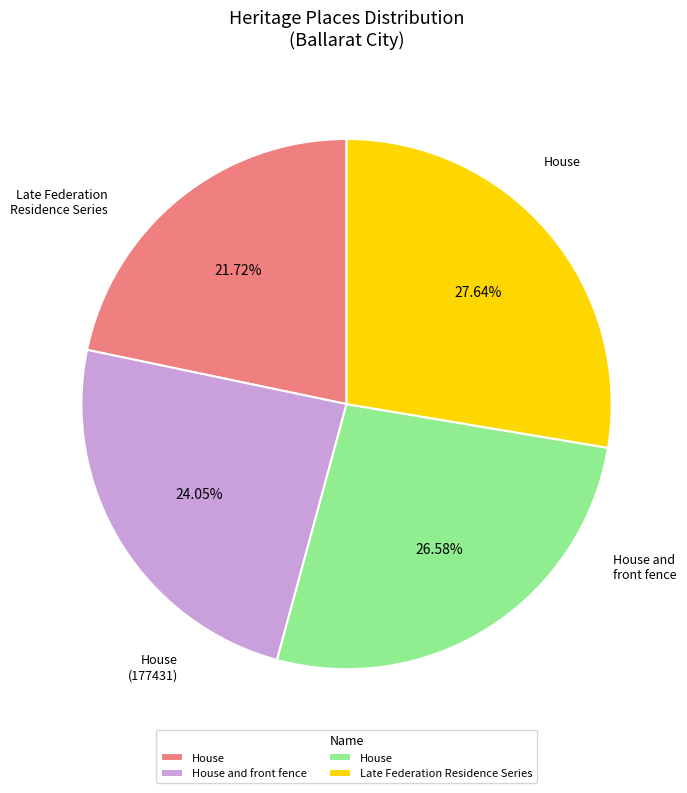

Does any single category account for the majority?

No